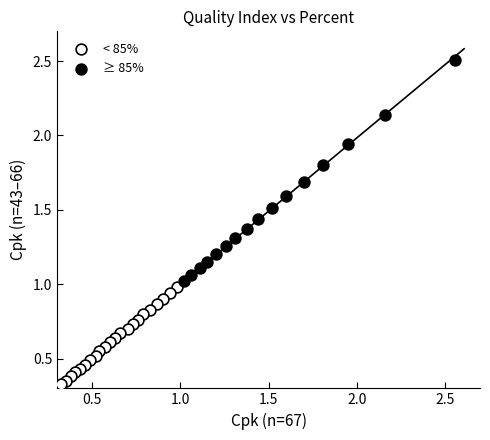

Which series has the widest spread of Y values?

≥ 85%